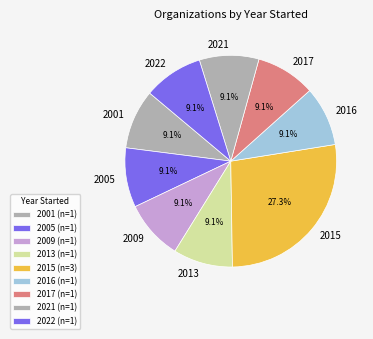

Approximately how many times larger is the value at 2001 compared to 2005?

1.0